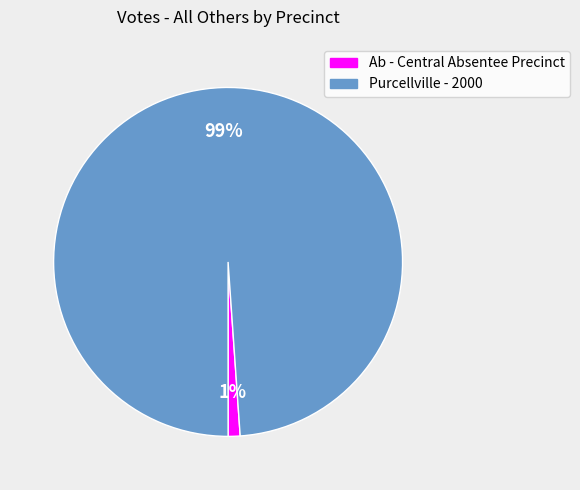

Which category has the smallest portion of the pie?

Ab - Central Absentee Precinct